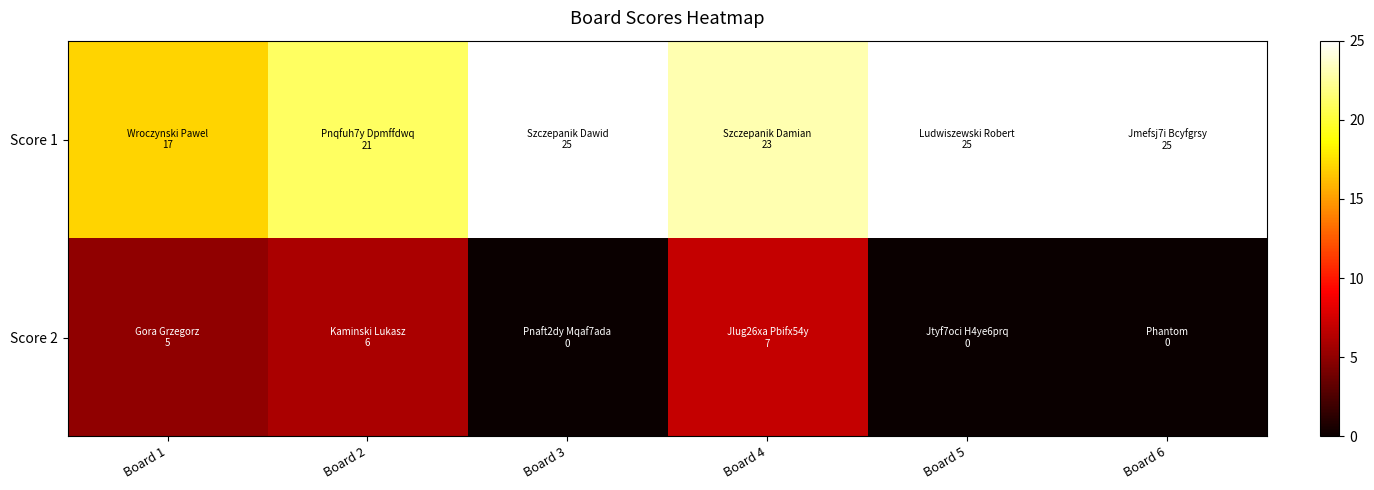

Between Board 4 and Board 5, which is larger?

Board 5